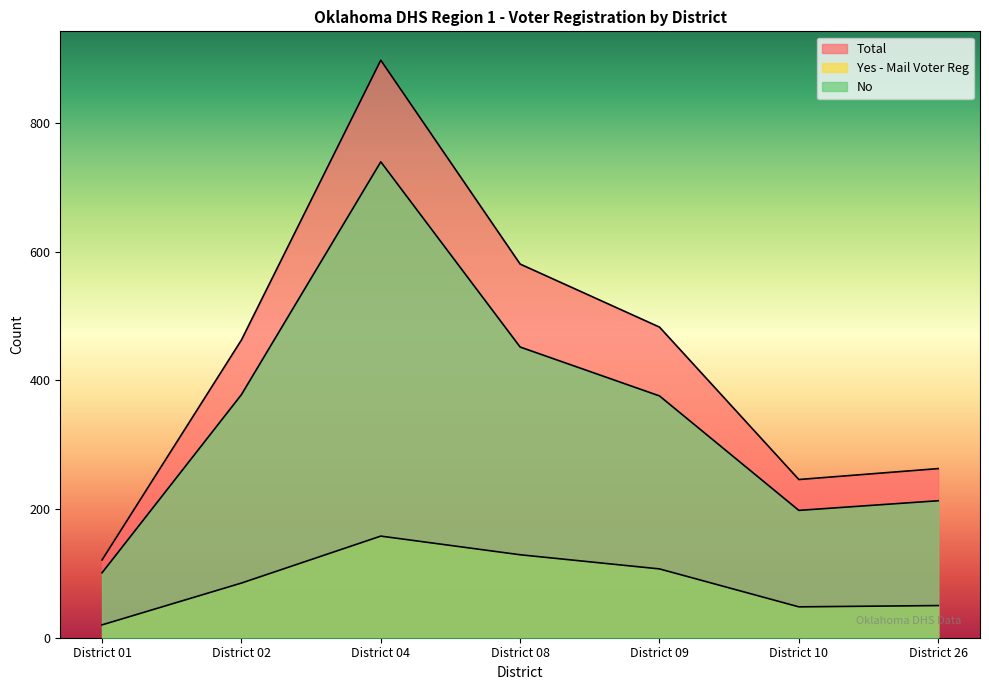

In Total, how many points are higher than both neighbors (excluding endpoints)?

1